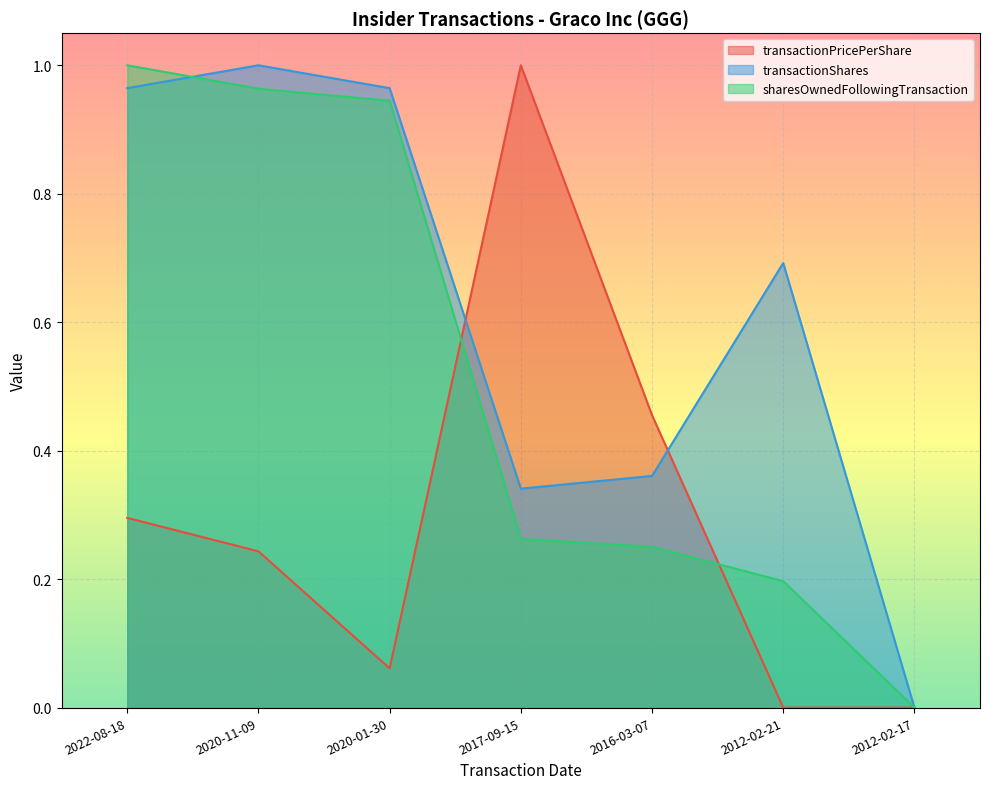

List the labels in order of sharesOwnedFollowingTransaction value, largest first.

2022-08-18, 2020-11-09, 2020-01-30, 2017-09-15, 2016-03-07, 2012-02-21, 2012-02-17